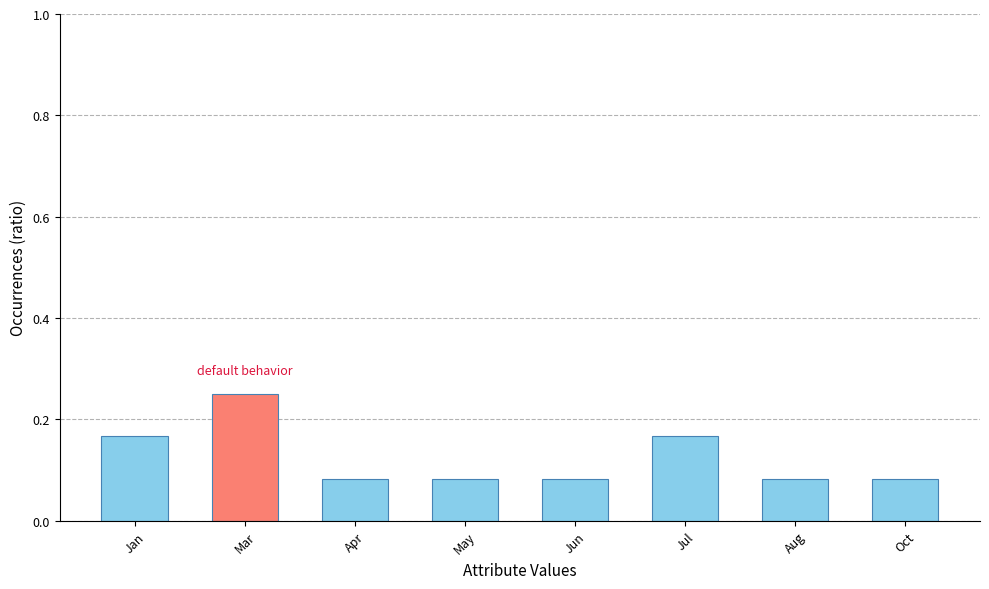

Which has a higher value, May or Jan?

Jan